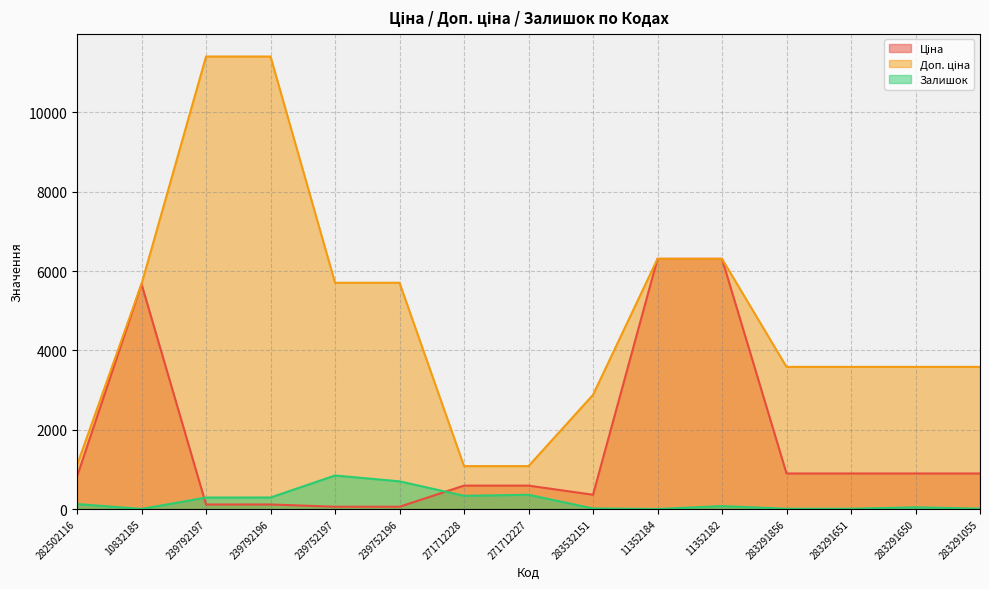

Rank the series at 239792197 from lowest to highest value.

Ціна, Залишок, Доп. ціна